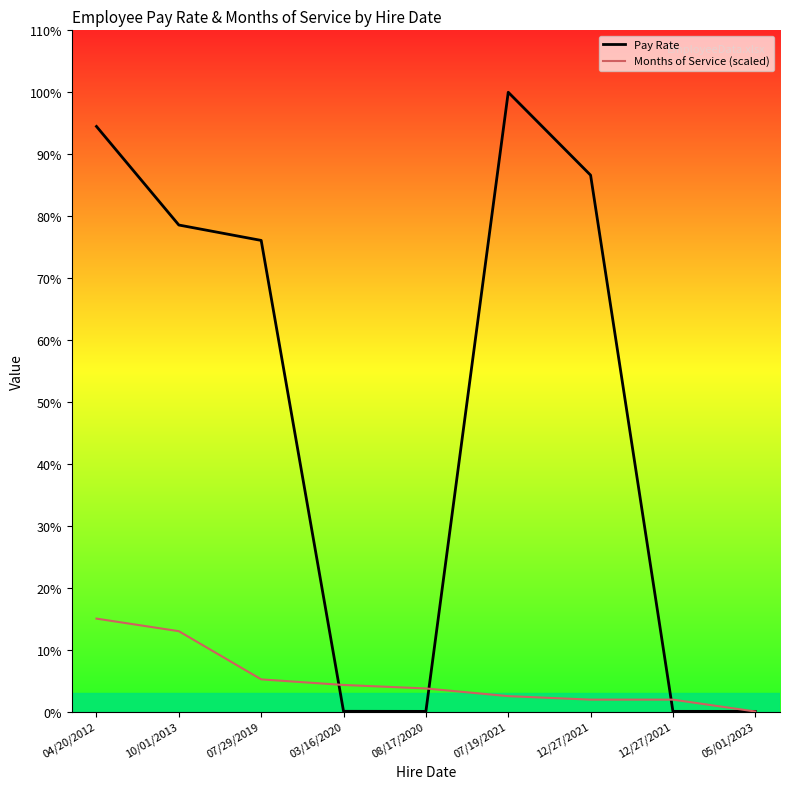

Which series has the largest range (max minus min)?

Pay Rate